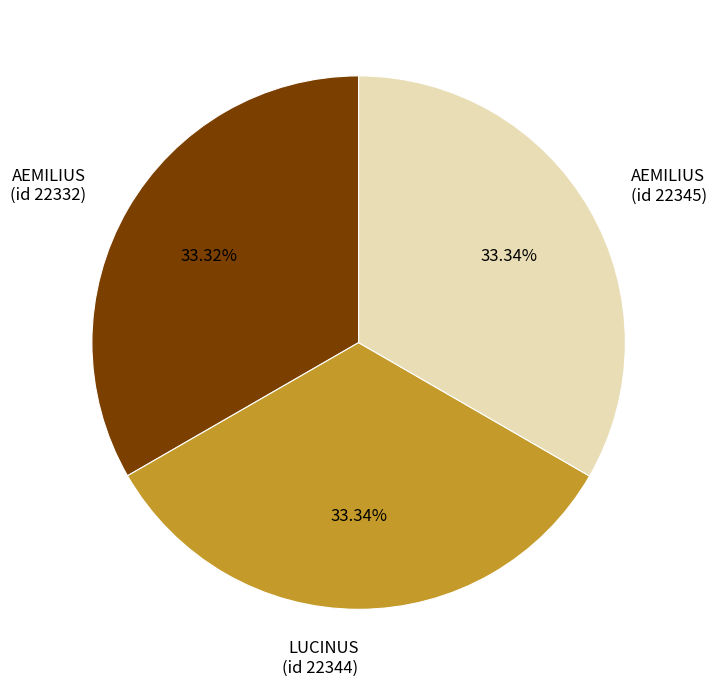

Count the number of slices in the pie.

3